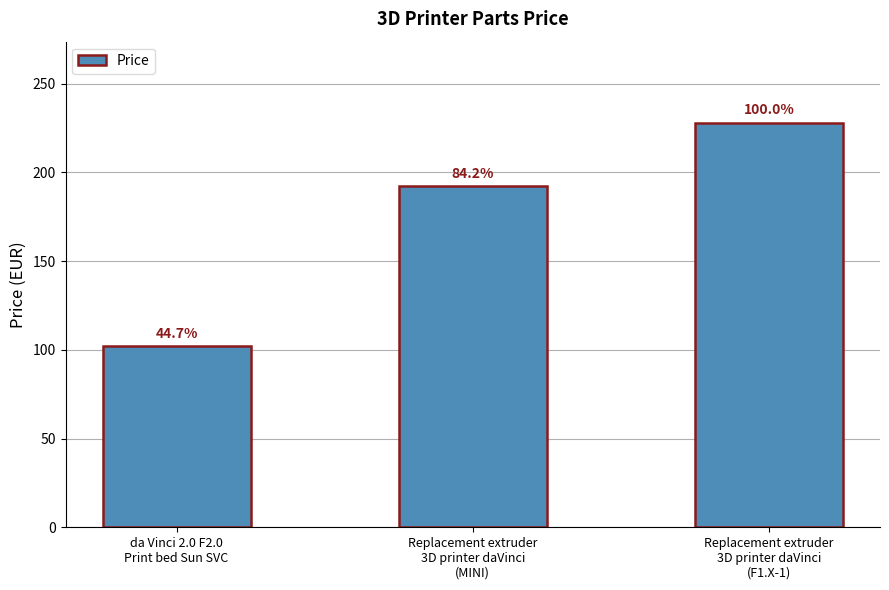

How many bars are there in total?

3